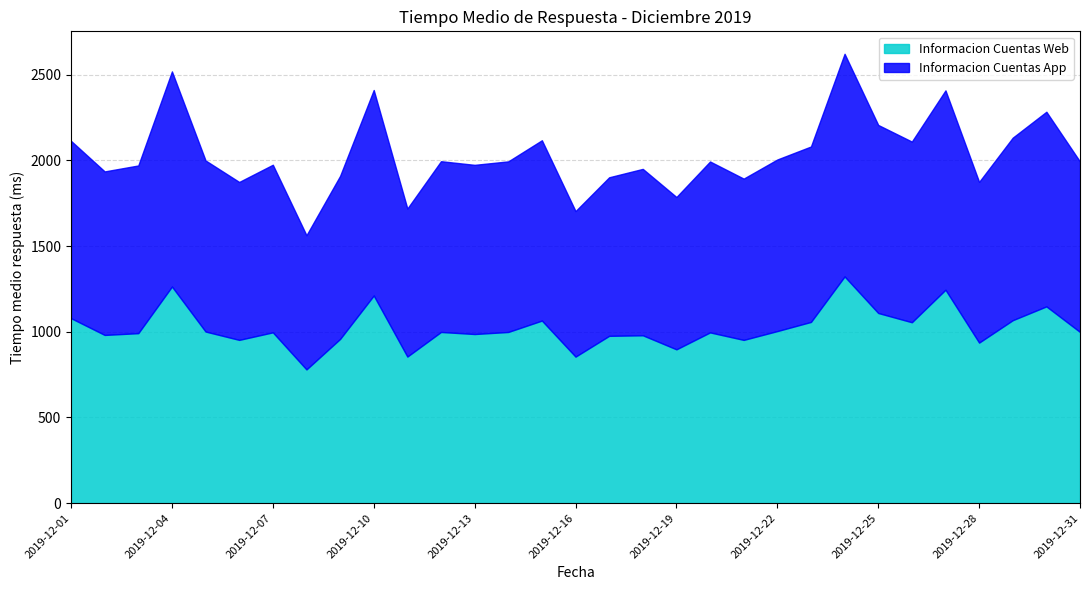

At how many categories does at least one series exceed 1059?

9